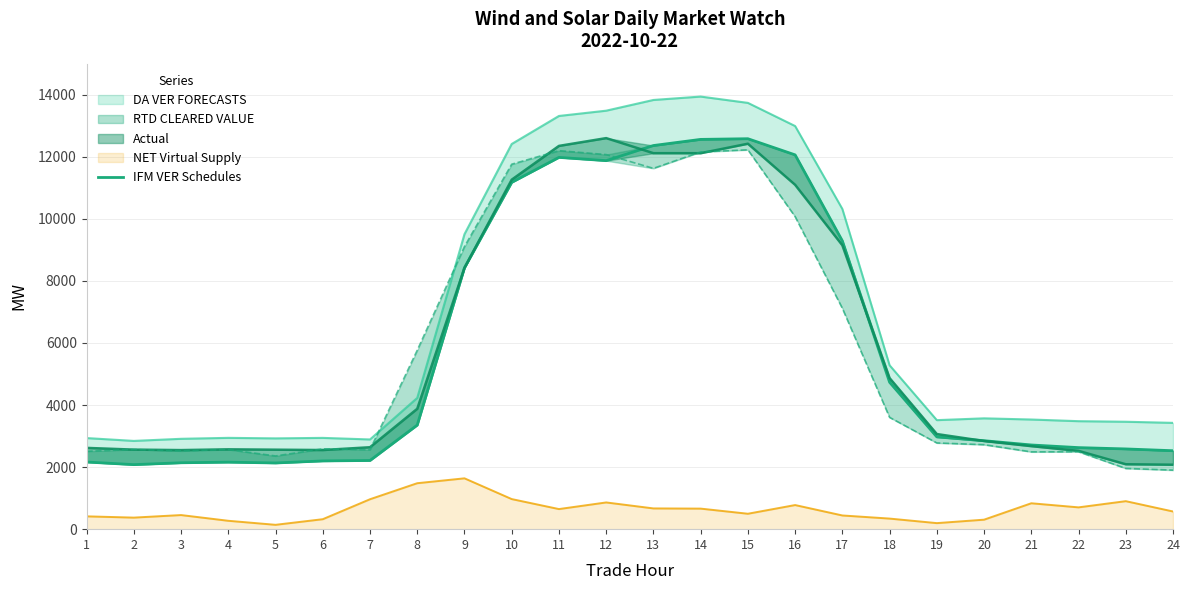

Where does the data first go above 2973?

8